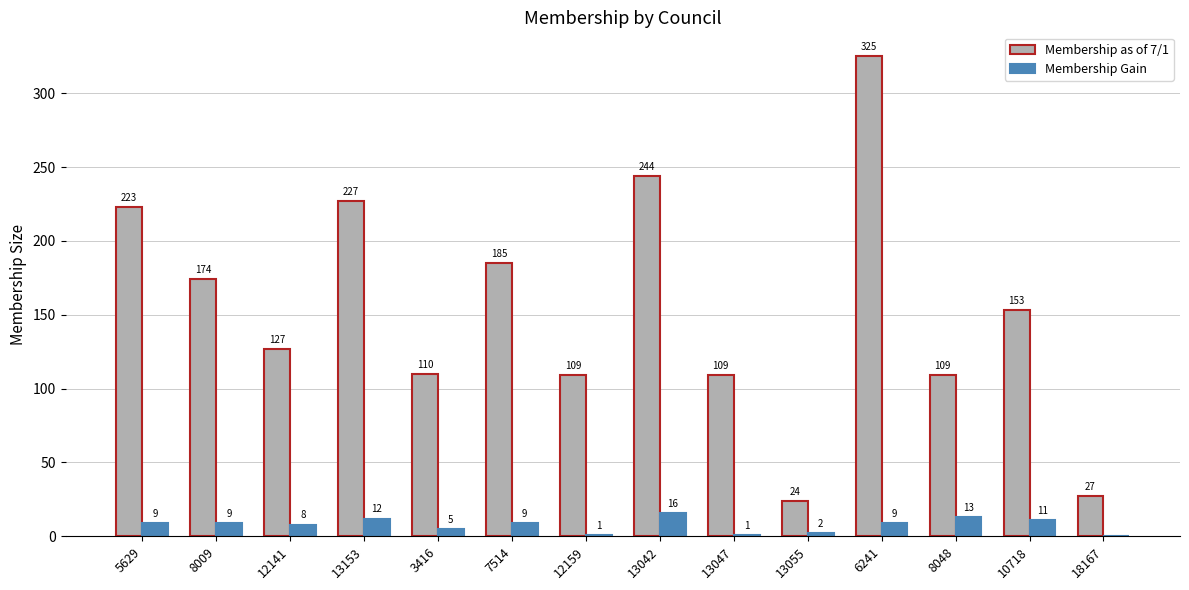

Which category has the highest value in the Membership as of 7/1 series?

6241